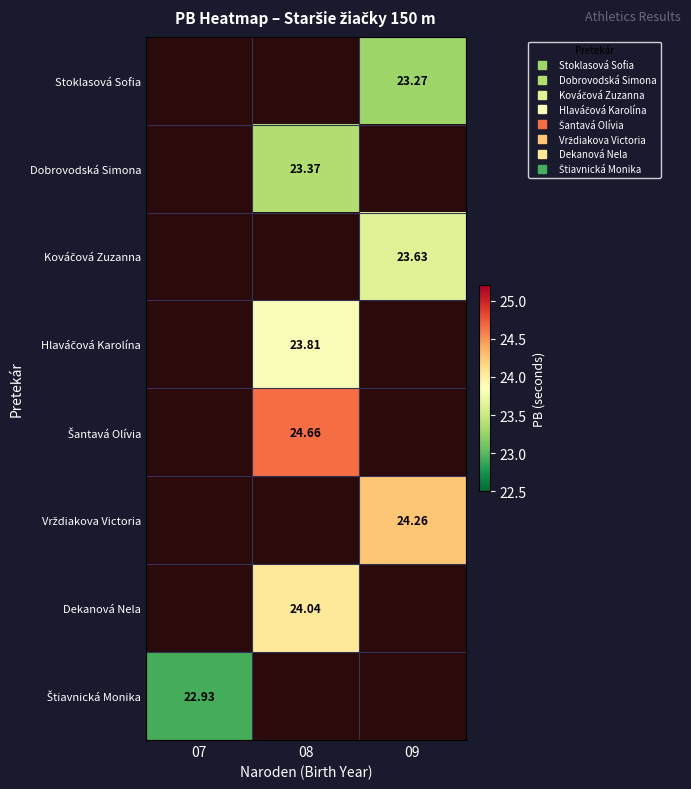

Rank the categories by Stoklasová Sofia value from lowest to highest.

07, 08, 09